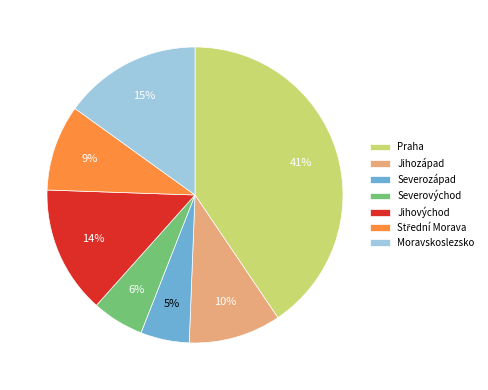

Does any single category account for the majority?

No